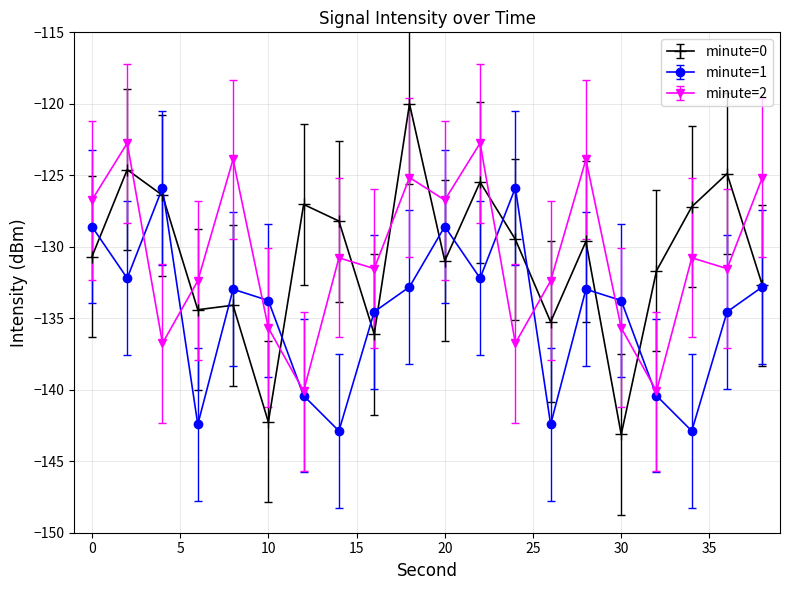

What is the minimum value shown in the chart?

-143.1